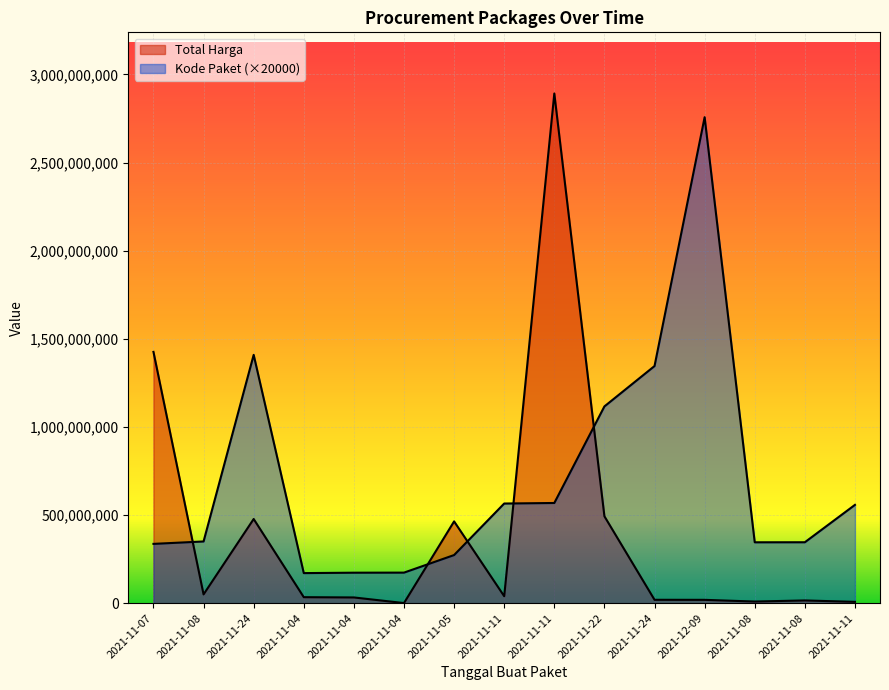

What is the difference between the maximum and second lowest values in the Kode Paket series?

2584600000